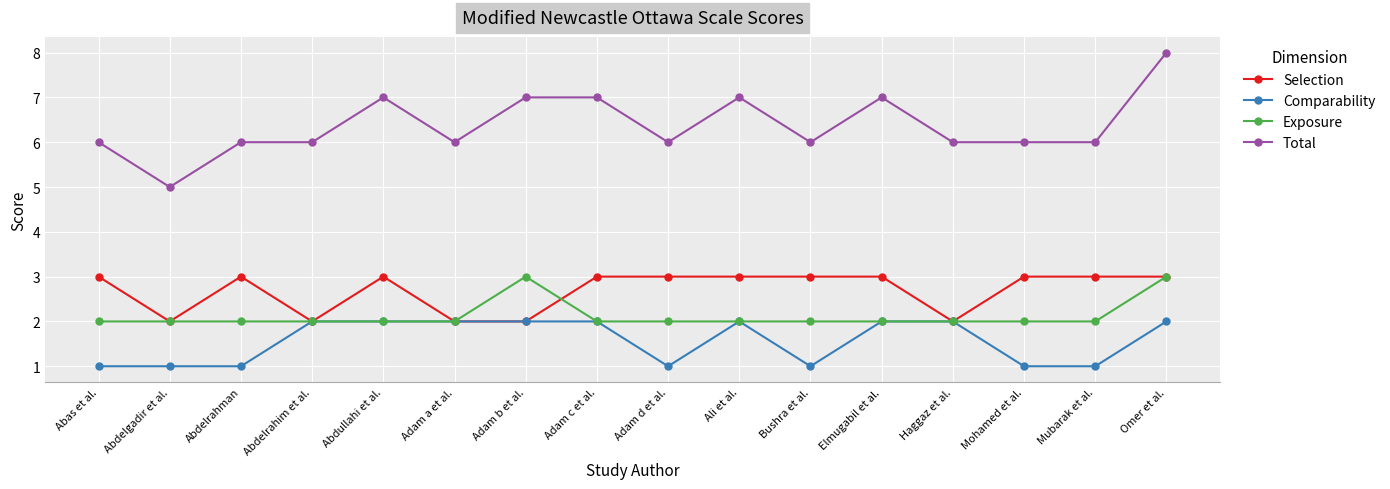

True or false: Total and Comparability cross at least once.

False